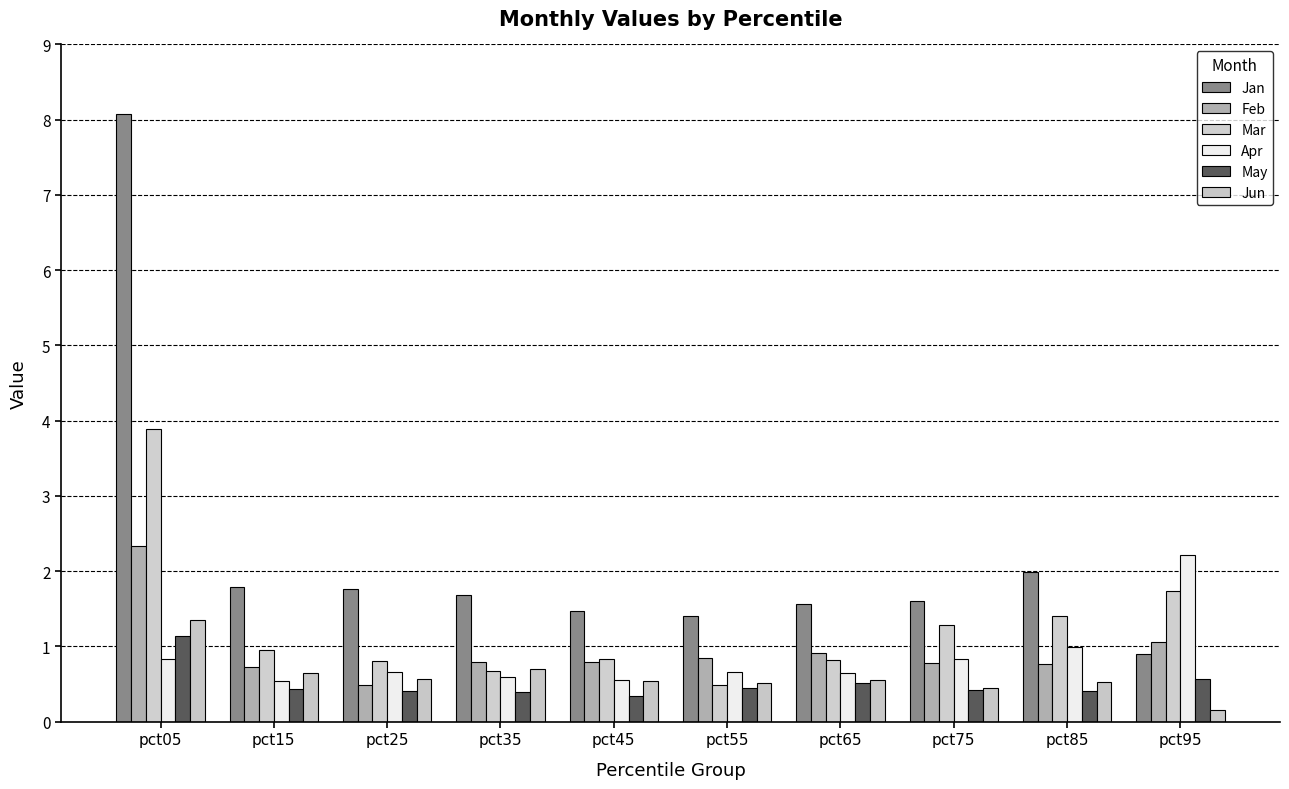

At pct85, list the series in order from largest to smallest.

Jan, Mar, Apr, Feb, Jun, May